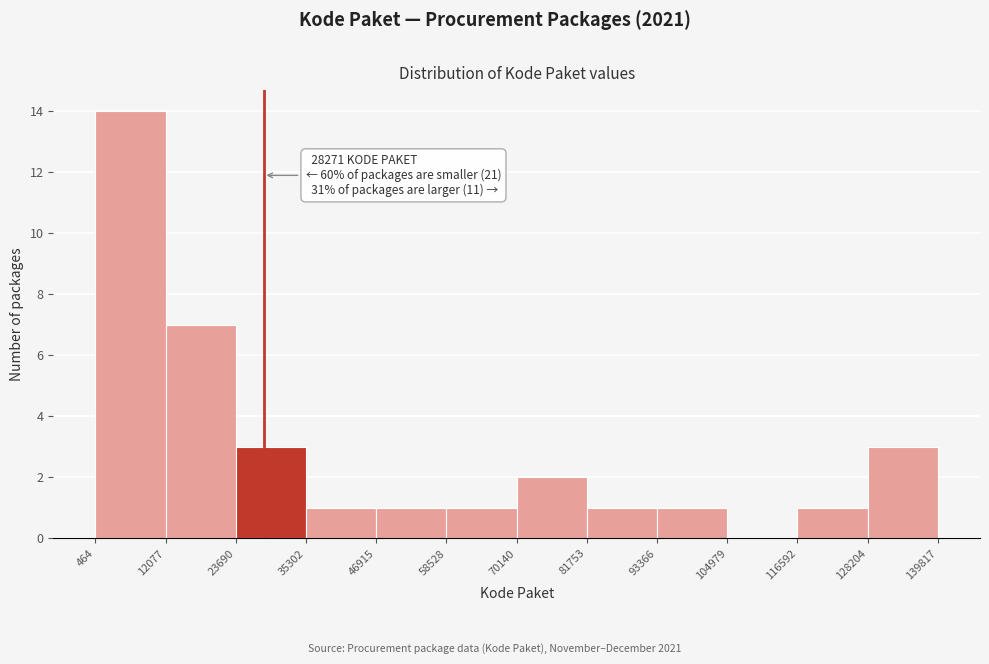

Which range on the x-axis has the tallest bar?

464 to 12077